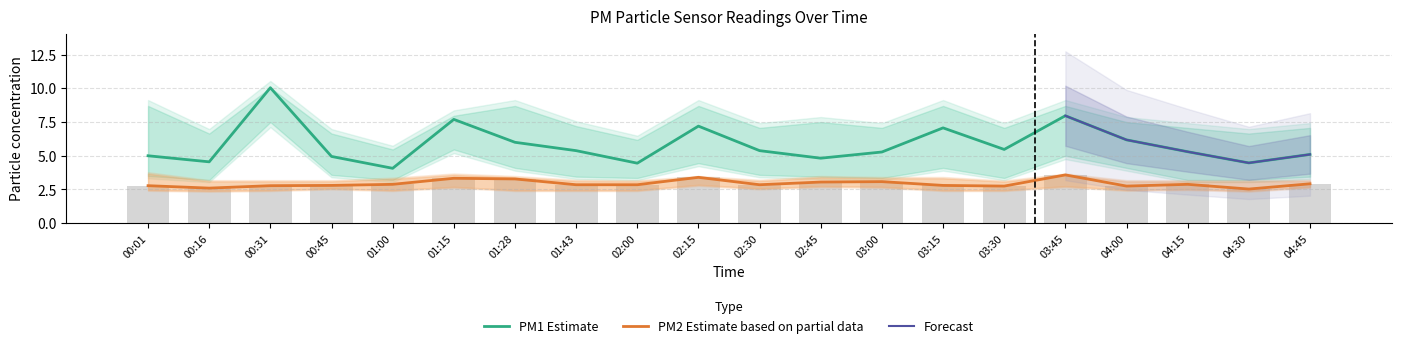

Reading right to left, extract all data points from this chart.

P1: 04:45=5.1	04:30=4.5	04:15=5.3	04:00=6.2	03:45=8.0	03:30=5.5	03:15=7.1	03:00=5.3	02:45=4.8	02:30=5.4	02:15=7.2	02:00=4.5	01:43=5.4	01:28=6.0	01:15=7.7	01:00=4.1	00:45=5.0	00:31=10.1	00:16=4.5	00:01=5.0
P1_lo: 04:45=3.5	04:30=3.2	04:15=3.2	04:00=4.1	03:45=5.0	03:30=3.4	03:15=4.1	03:00=3.4	02:45=3.5	02:30=3.6	02:15=4.5	02:00=3.4	01:43=3.5	01:28=4.1	01:15=5.5	01:00=3.2	00:45=3.6	00:31=7.5	00:16=3.2	00:01=3.5
P1_hi: 04:45=7.1	04:30=6.7	04:15=7.1	04:00=7.5	03:45=8.7	03:30=7.1	03:15=8.7	03:00=7.1	02:45=7.5	02:30=7.1	02:15=8.7	02:00=6.2	01:43=7.2	01:28=8.7	01:15=8.0	01:00=5.5	00:45=6.7	00:31=10.1	00:16=6.7	00:01=8.7
P2: 04:45=2.9	04:30=2.5	04:15=2.9	04:00=2.8	03:45=3.6	03:30=2.8	03:15=2.8	03:00=3.1	02:45=3.0	02:30=2.9	02:15=3.4	02:00=2.9	01:43=2.9	01:28=3.3	01:15=3.3	01:00=2.9	00:45=2.8	00:31=2.8	00:16=2.6	00:01=2.8
P2_lo: 04:45=2.7	04:30=2.4	04:15=2.5	04:00=2.5	03:45=2.8	03:30=2.5	03:15=2.5	03:00=2.7	02:45=2.8	02:30=2.6	02:15=2.9	02:00=2.5	01:43=2.5	01:28=2.5	01:15=2.7	01:00=2.5	00:45=2.6	00:31=2.5	00:16=2.4	00:01=2.5
P2_hi: 04:45=3.1	04:30=3.1	04:15=3.1	04:00=3.1	03:45=3.6	03:30=3.1	03:15=3.3	03:00=3.3	02:45=3.4	02:30=3.1	02:15=3.4	02:00=3.1	01:43=3.1	01:28=3.4	01:15=3.6	01:00=3.3	00:45=3.1	00:31=3.1	00:16=3.1	00:01=3.7